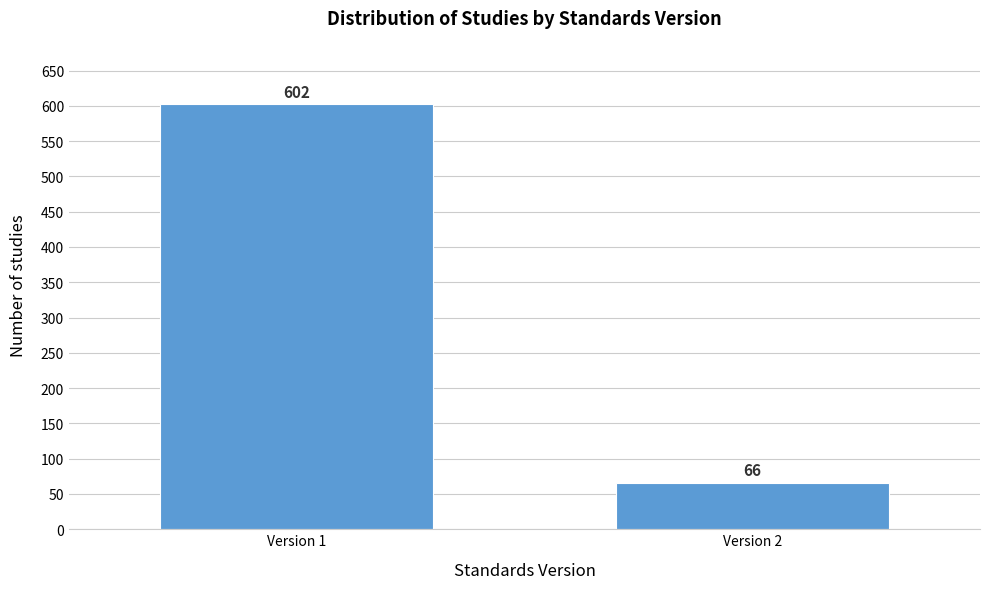

Reading left to right, extract all data points from this chart.

Version 1=602	Version 2=66